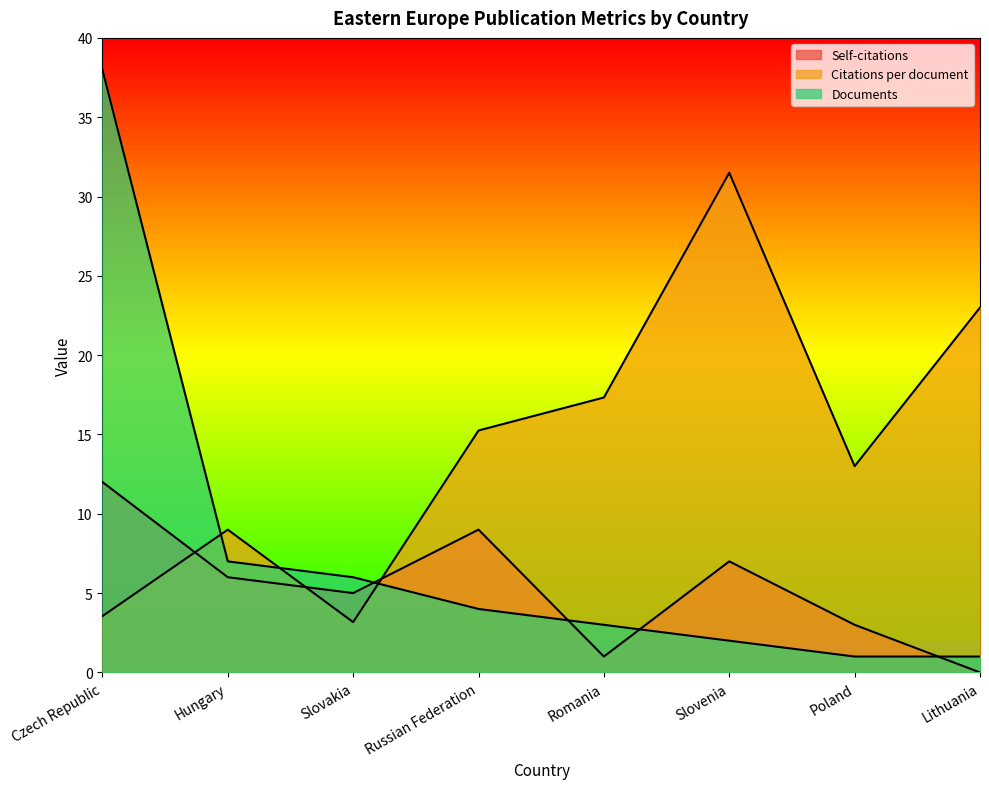

Does the chart have visible grid lines?

No